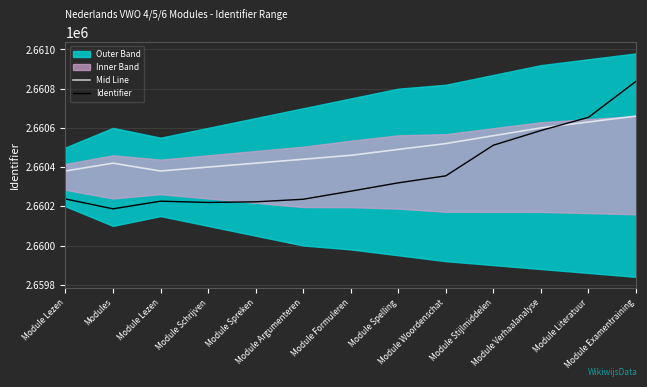

What is the highest value of the Identifier series?

2660837.5